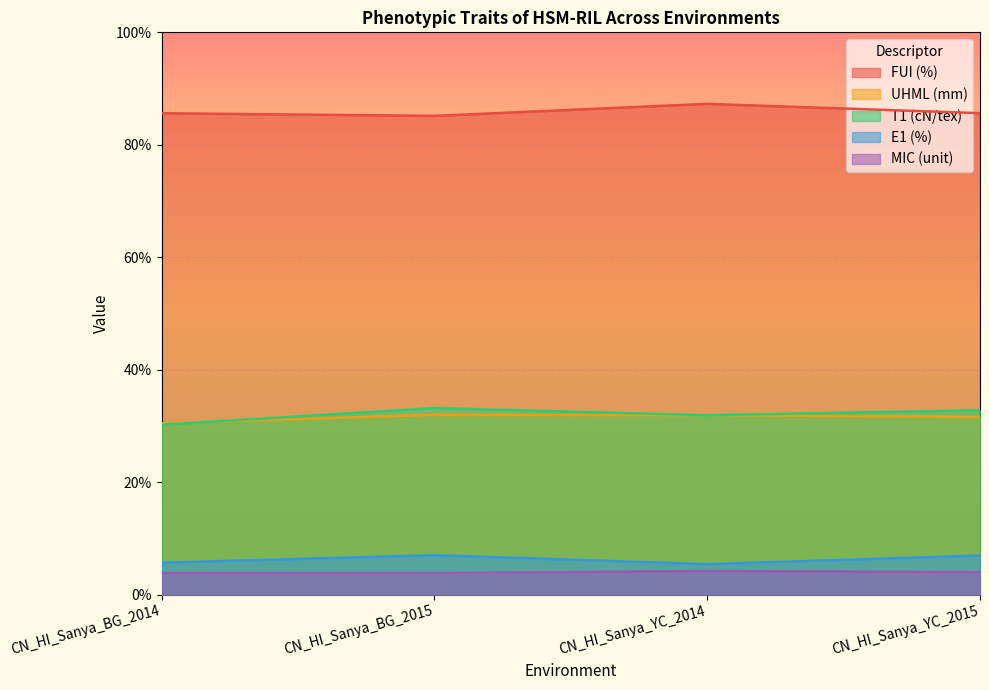

What is the spread (max minus min) of values at CN_HI_Sanya_BG_2014?

81.8